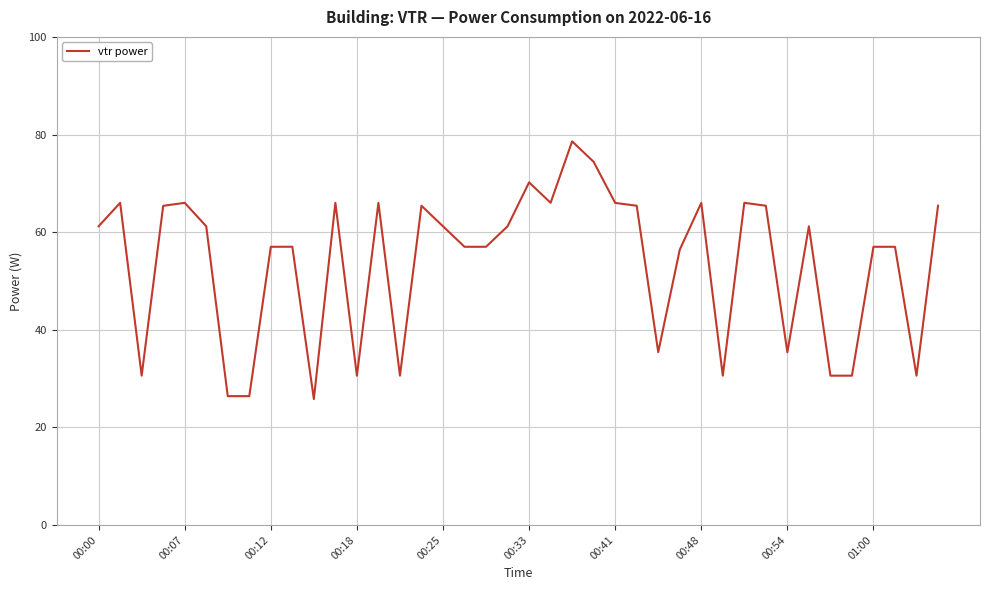

Reading right to left, extract all data points from this chart.

65.4	30.6	57.0	57.0	30.6	30.6	61.2	35.4	65.4	66.0	30.6	66.0	56.4	35.4	65.4	66.0	74.4	78.6	66.0	70.2	61.2	57.0	57.0	61.2	65.4	30.6	66.0	30.6	66.0	25.8	57.0	57.0	26.4	26.4	61.2	66.0	65.4	30.6	66.0	61.2